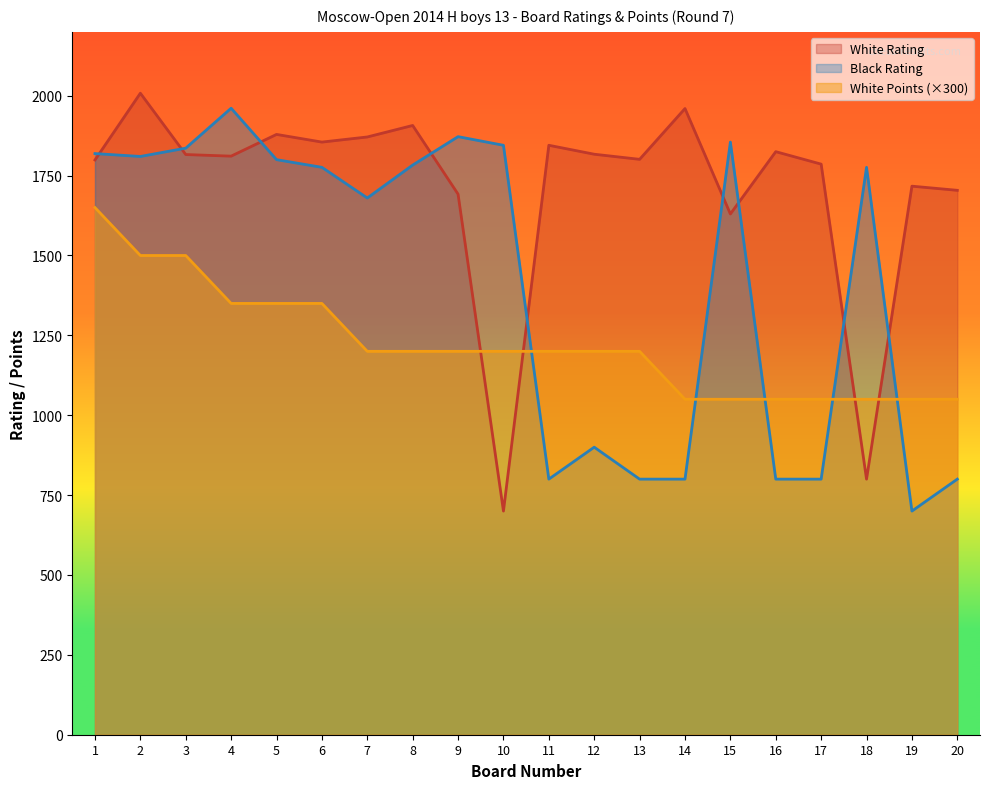

At which category is the sum across all series the highest?

2